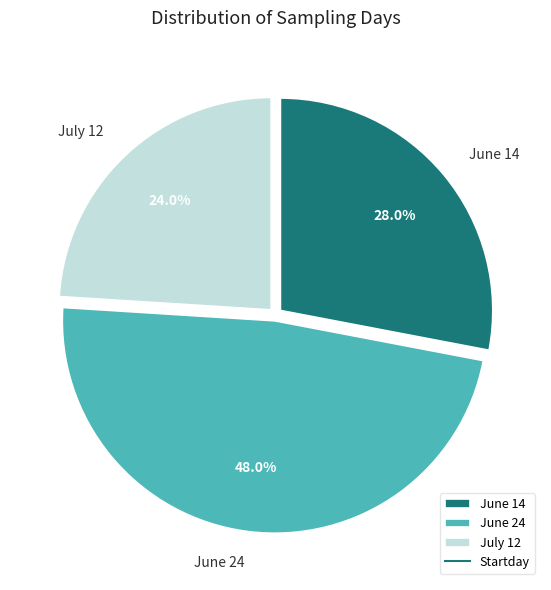

What percentage is NOT represented by July 12?

76.0%